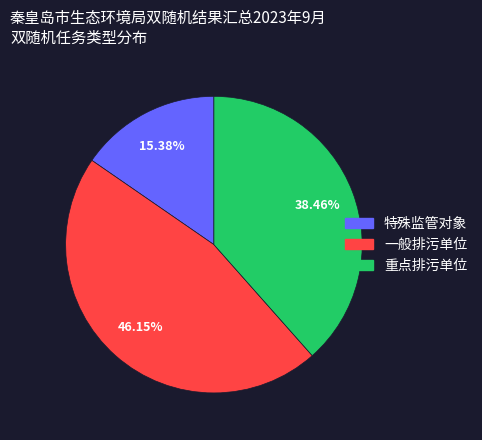

What is the largest slice in the pie chart?

一般排污单位